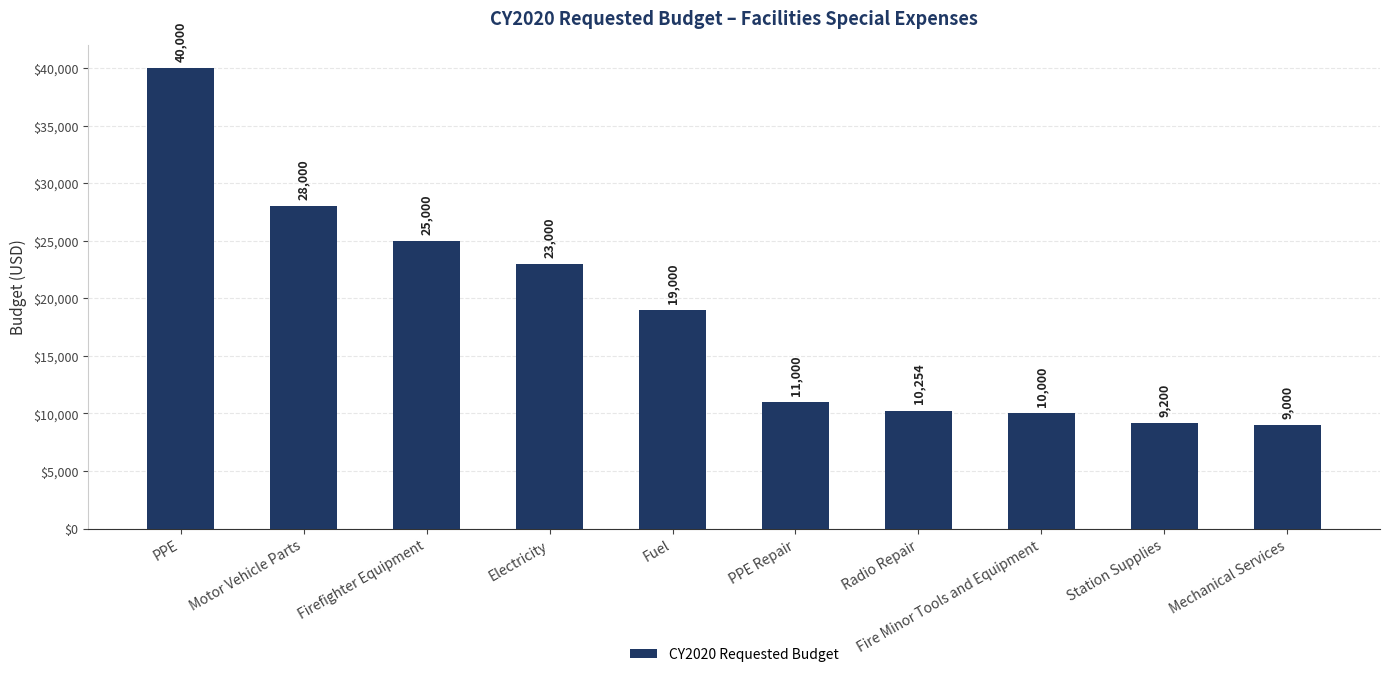

Is it true that the value at Fire Minor Tools and Equipment is 10000?

True